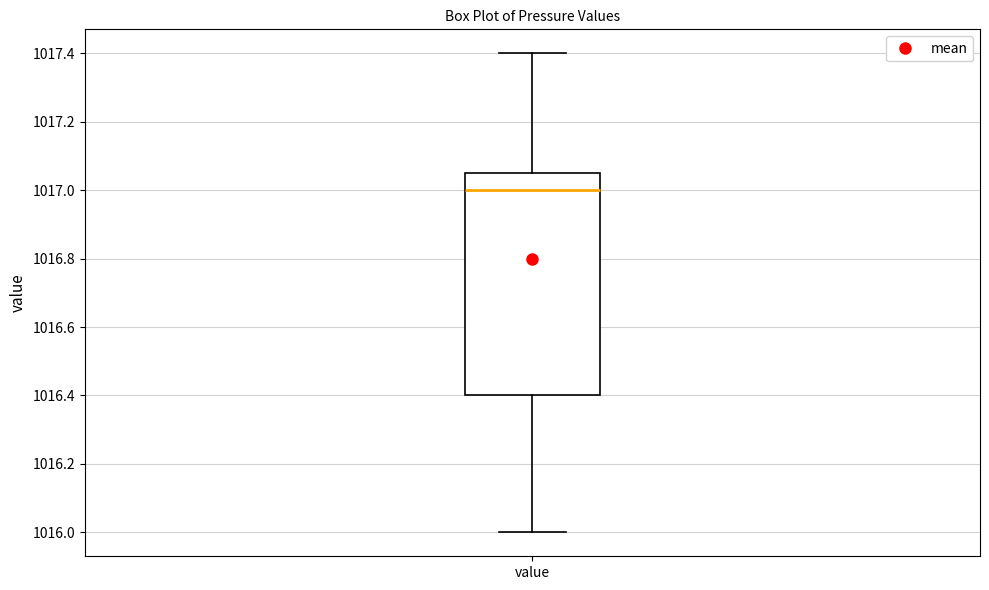

Read this box plot against the y-axis: the position of the median line, the range covered by the box, and the ends of both whiskers. The values are not printed on the chart, so give them approximately, as read against the axis.

median 1017.00, box 1016.40 to 1017.06, whiskers 1016.00 to 1017.40